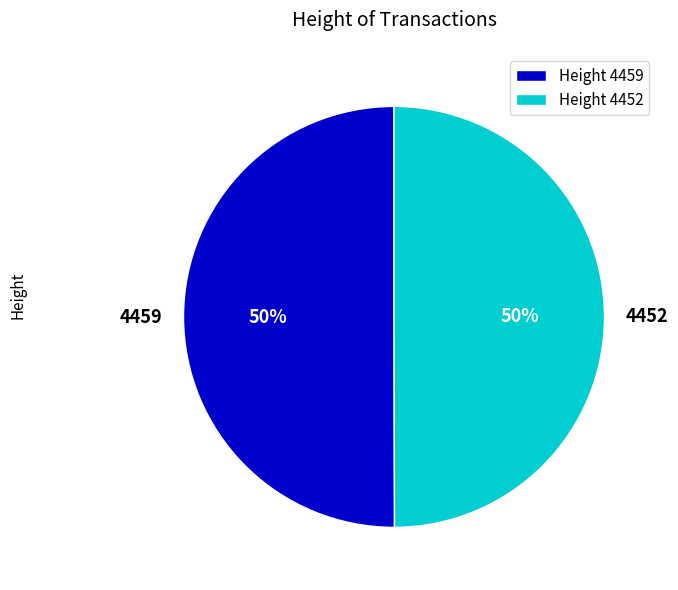

To the nearest percent, what is the average slice percentage?

50%